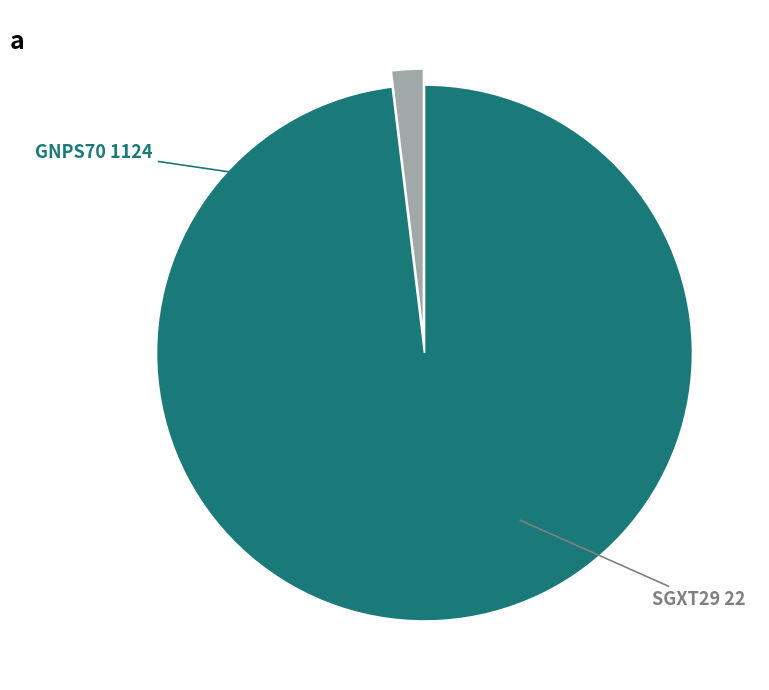

Is there a majority slice in this chart?

Yes